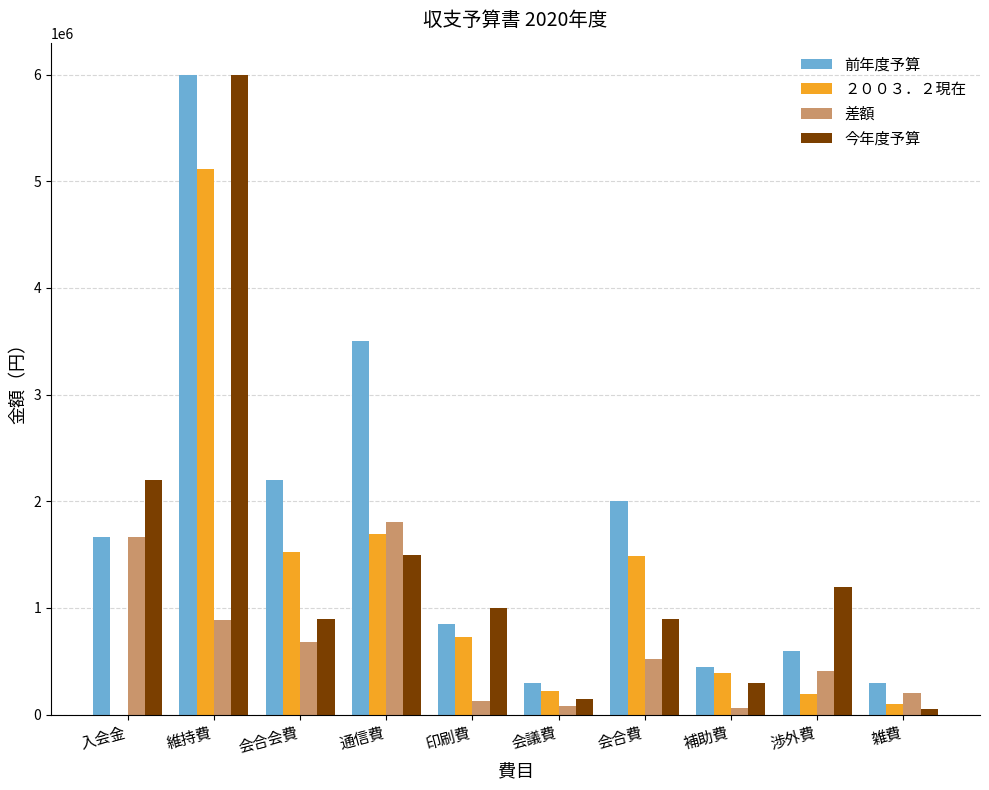

What is the greatest value displayed?

6000000